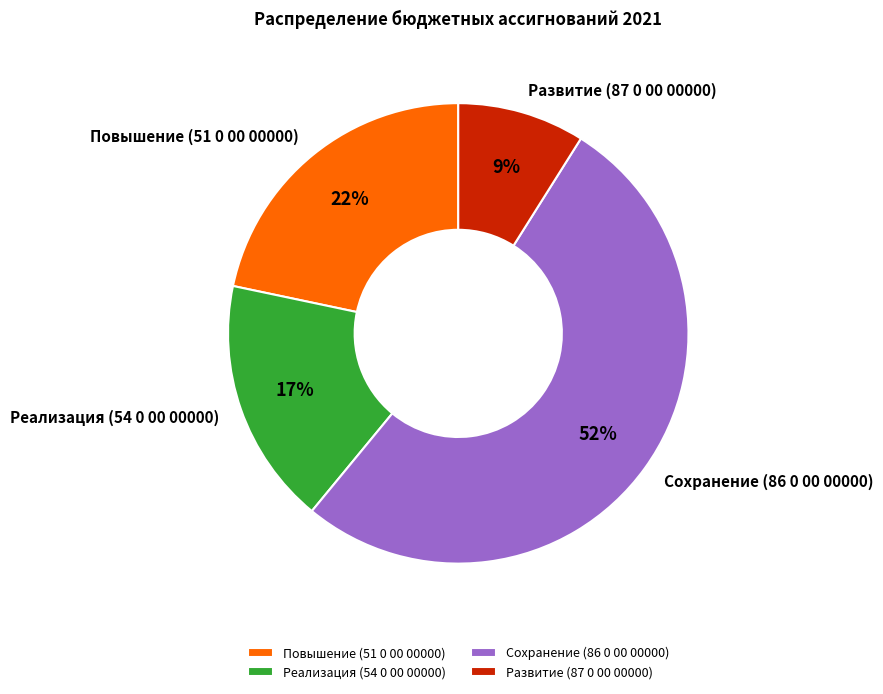

Do Развитие (87 0 00 00000) and Повышение (51 0 00 00000) together represent more than half of the pie?

No